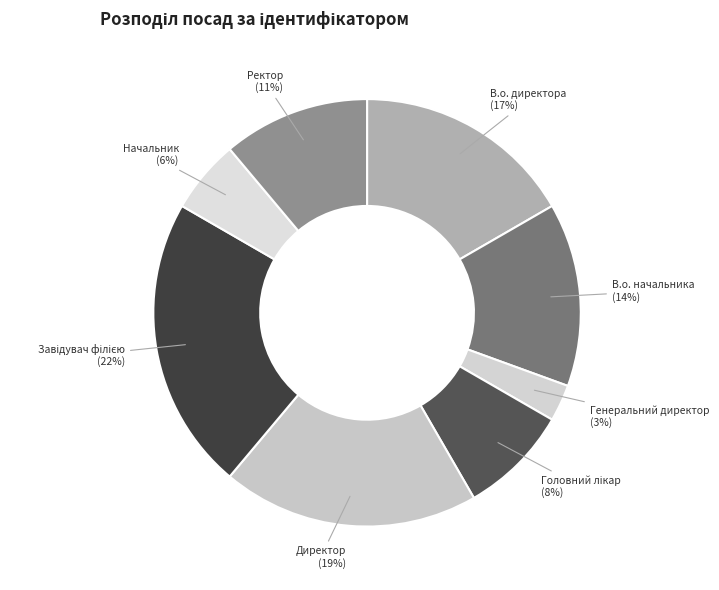

Which has a higher value, В.о. директора or Генеральний директор?

В.о. директора